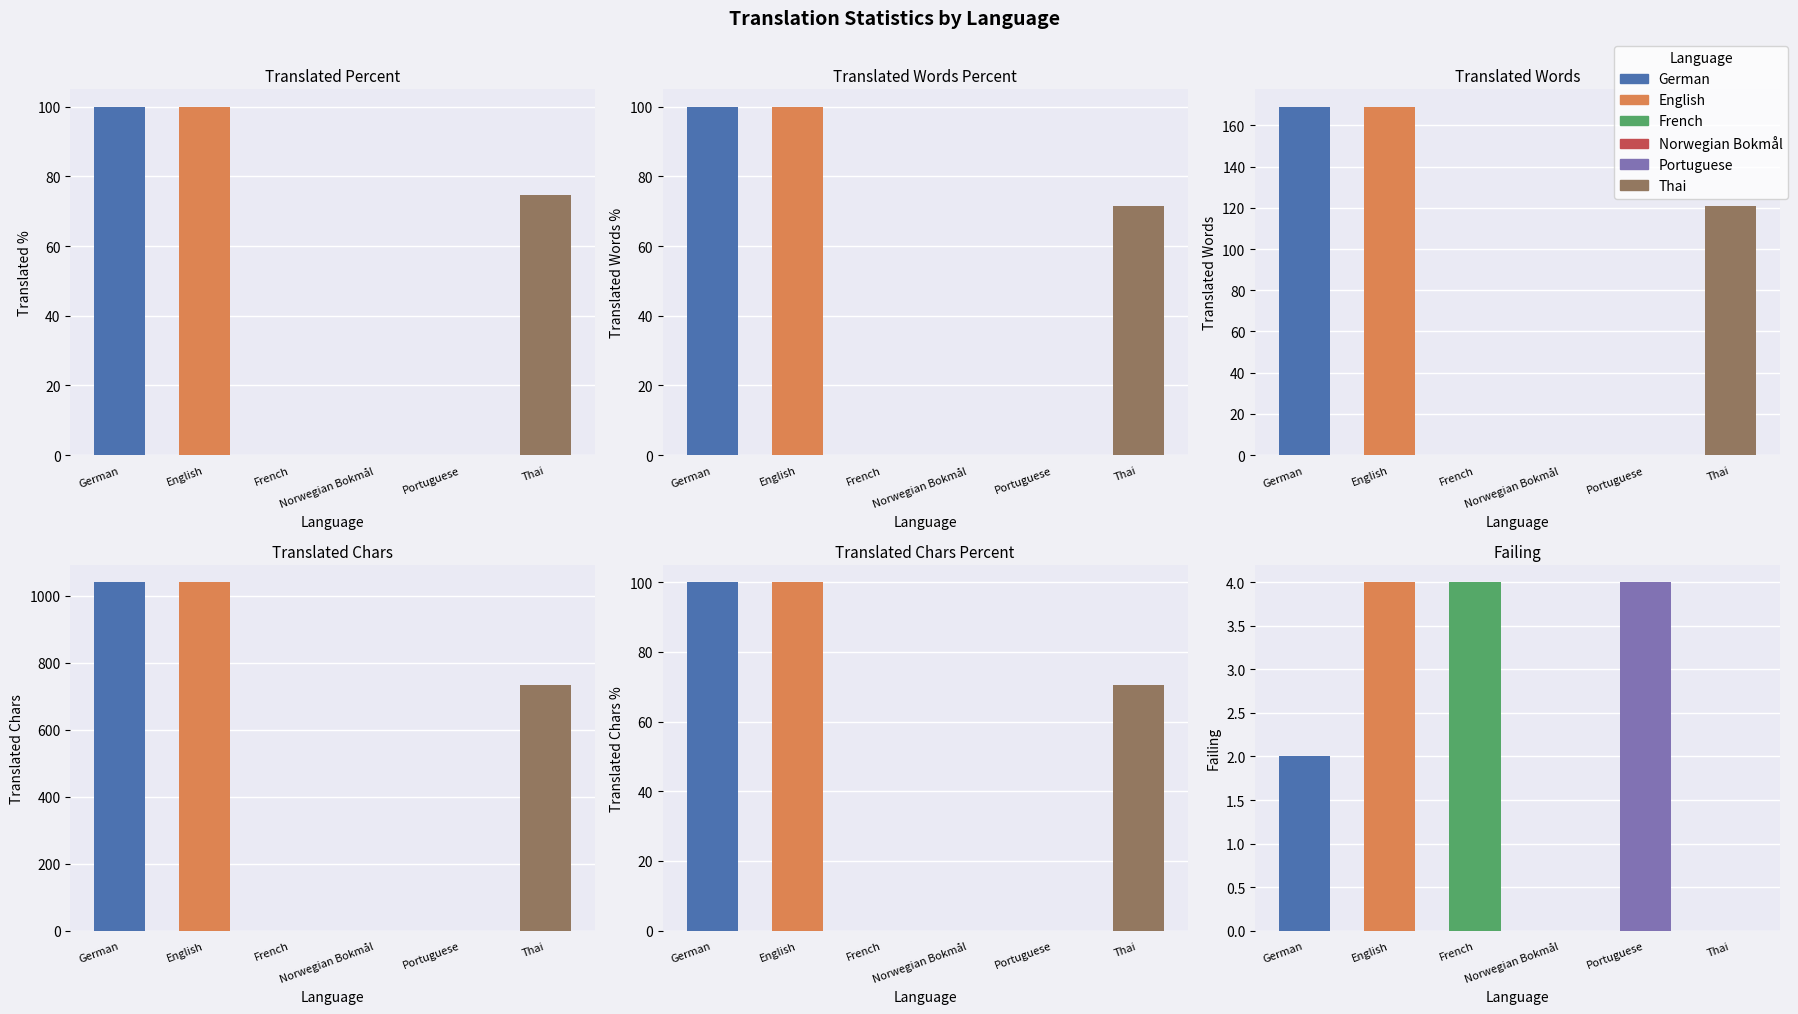

What is the label of the 2nd bar from the left?

English